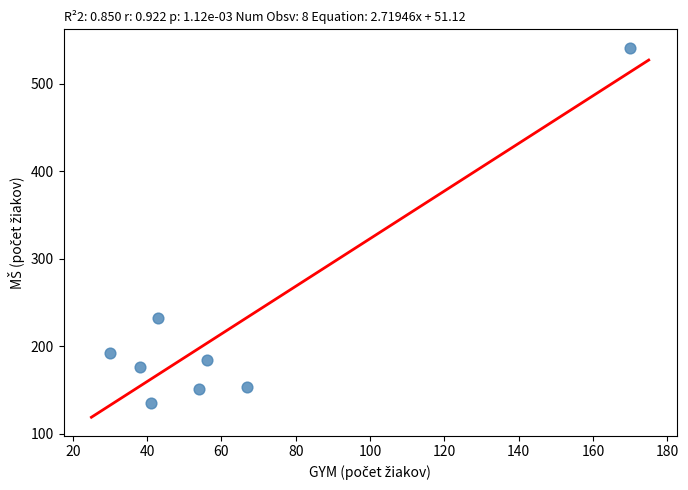

What is the range of Y values (max minus min)?

406